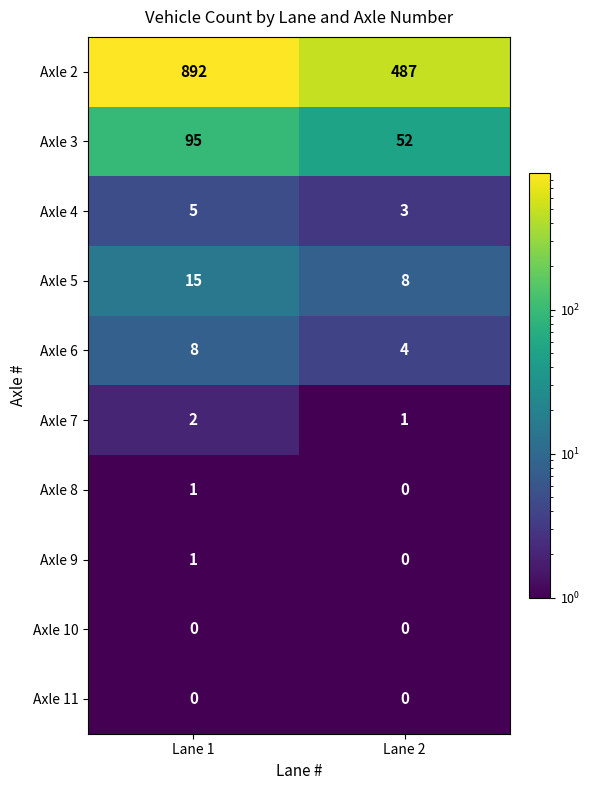

Which series changed the most between Lane 1 and Lane 2?

Axle 2